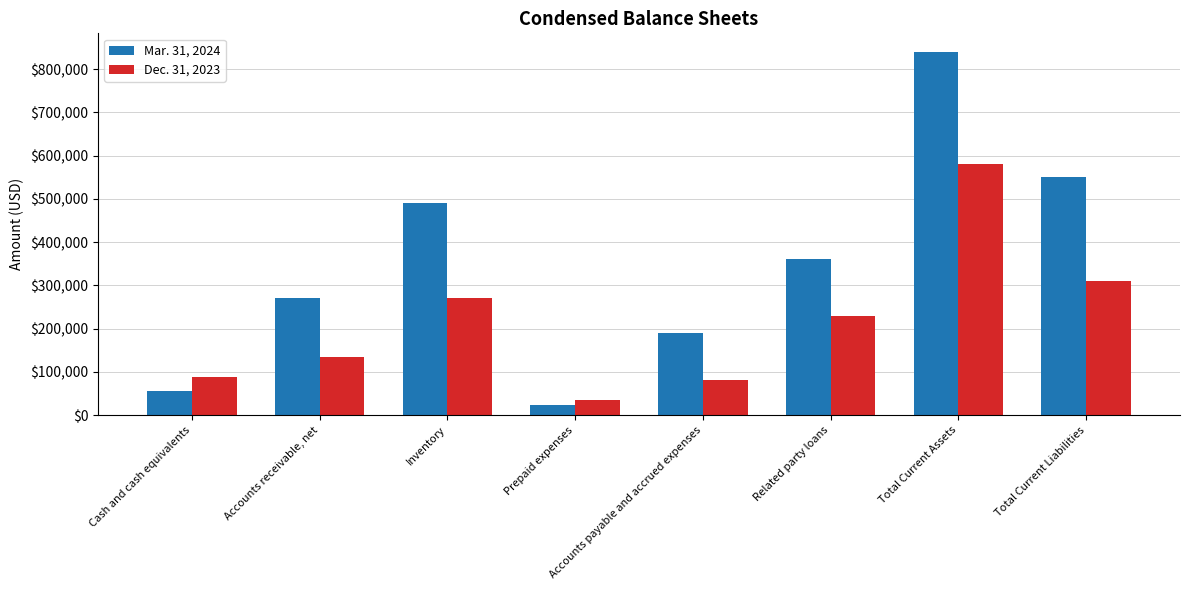

What is the highest value of the Mar. 31, 2024 series?

840682